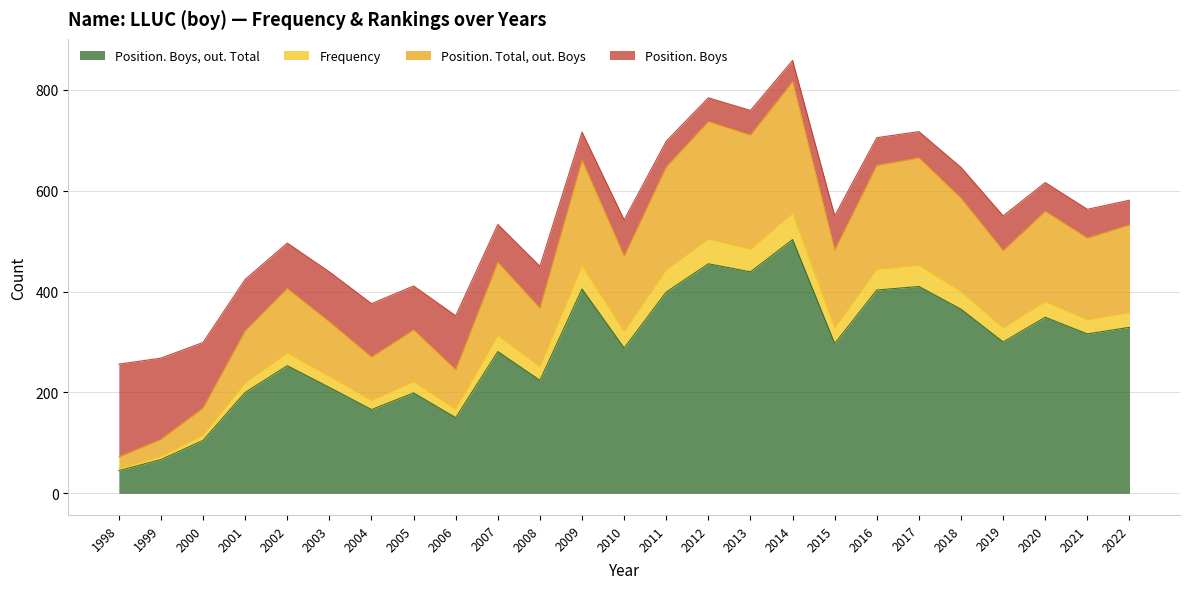

What is the total value across all series at 2020?

616